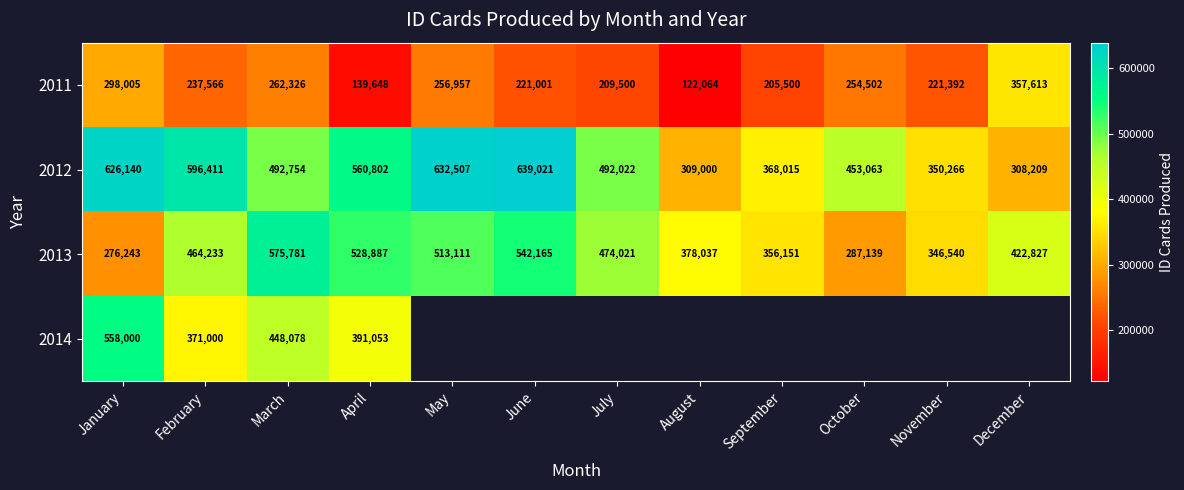

The value of 2013 at June is 138256.0. True or false?

False